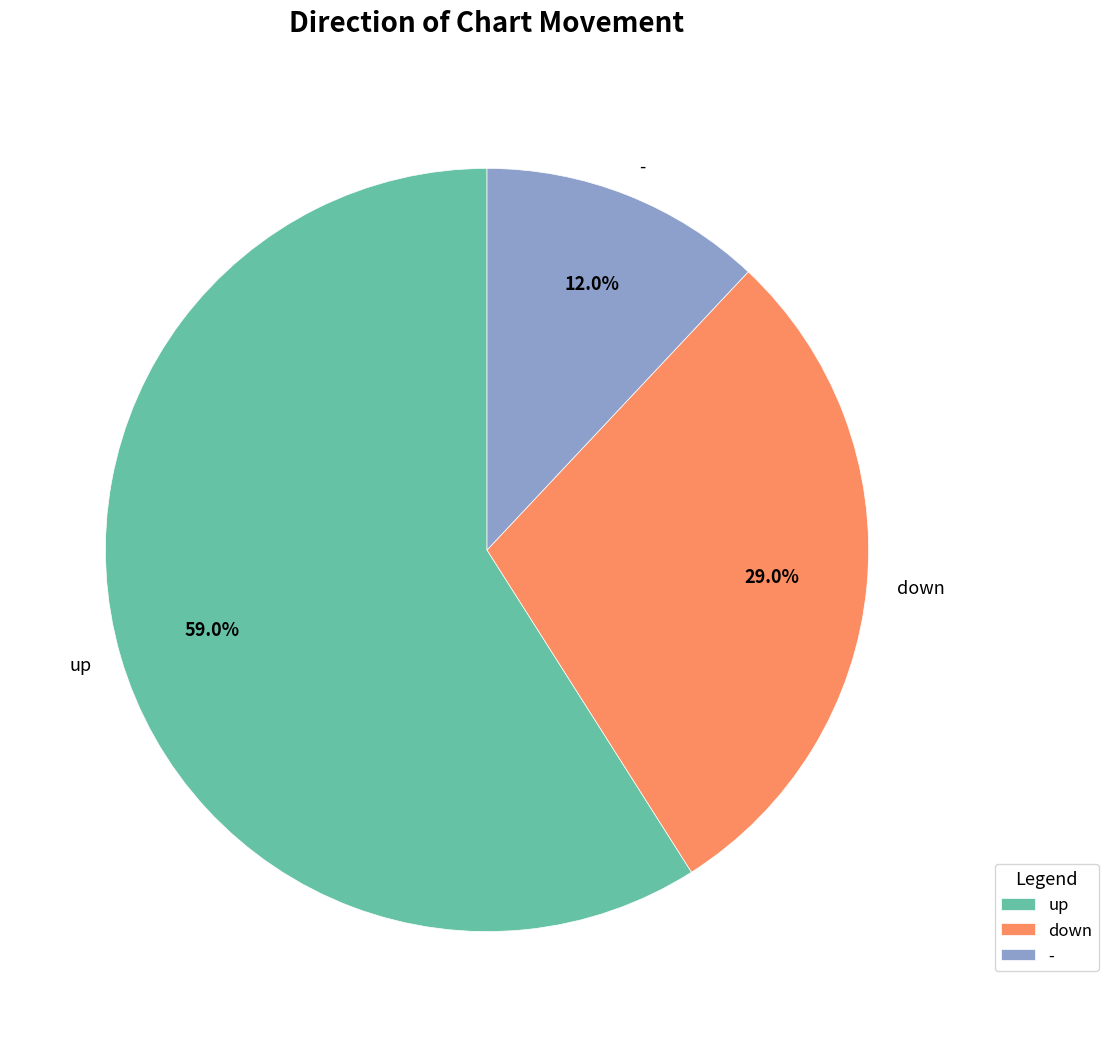

Which has a higher value, up or -?

up